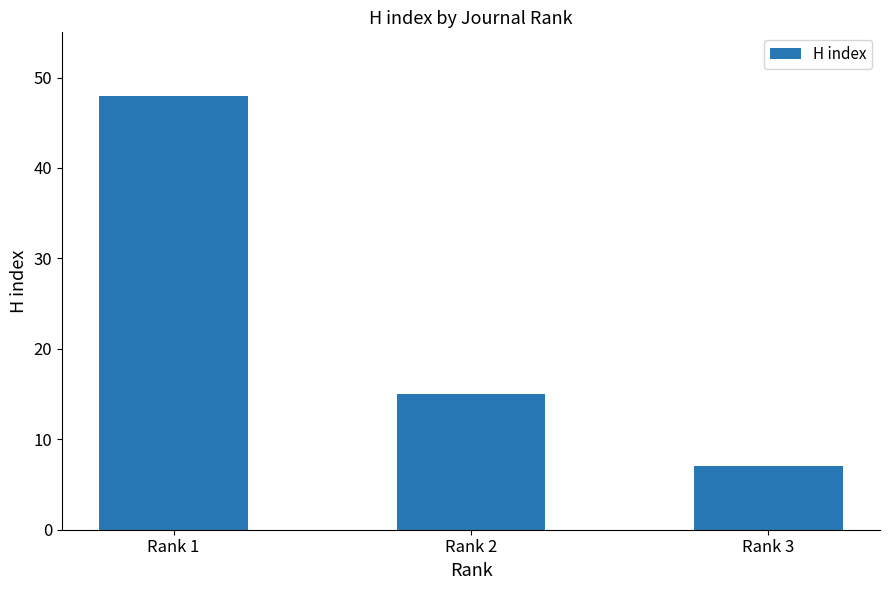

How many values are between 7 and 48?

3